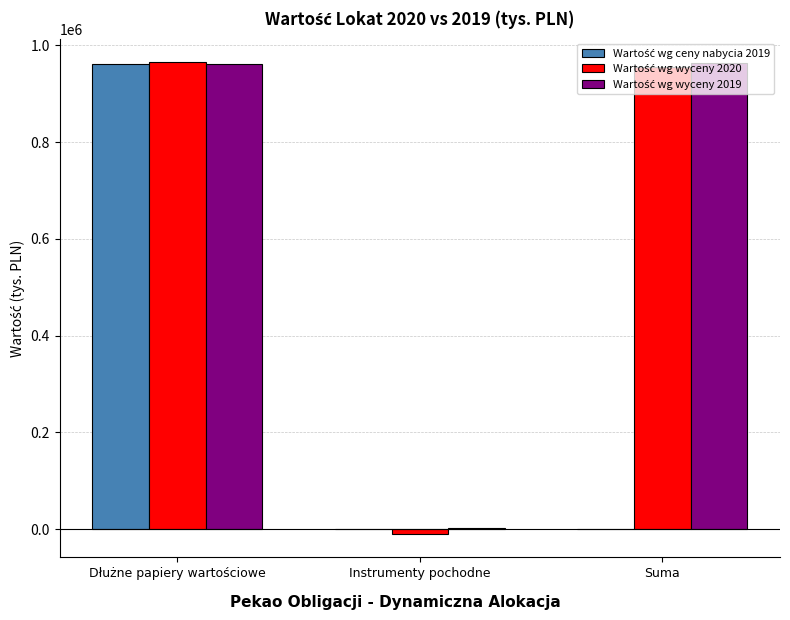

Where is Wartość wg ceny nabycia 2019 nearest to the value 480357?

Dłużne papiery wartościowe